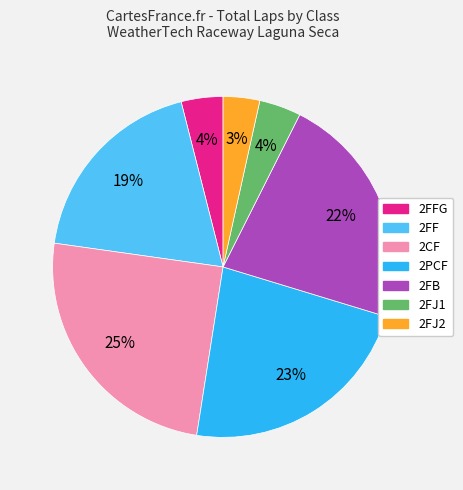

Is there any slice that represents more than half of the pie?

No